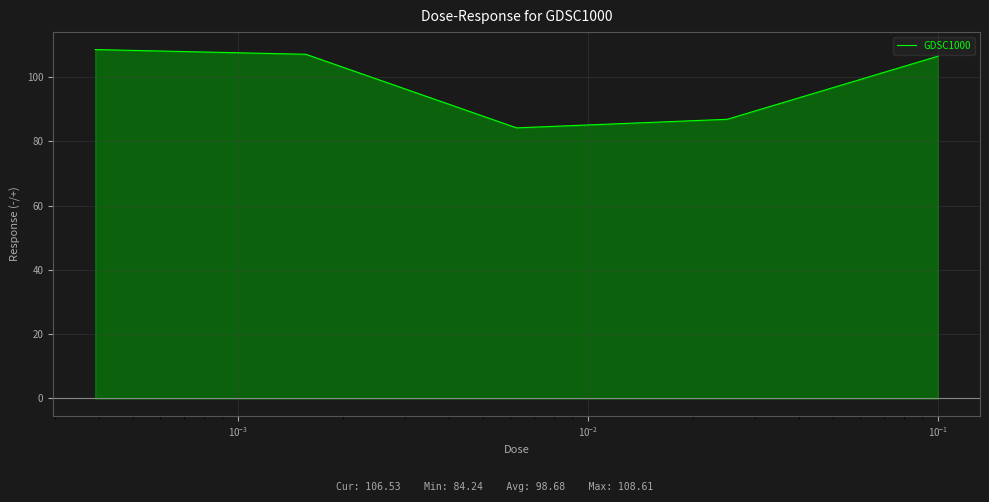

True or false: there are more than 0 points higher than both neighbors.

False